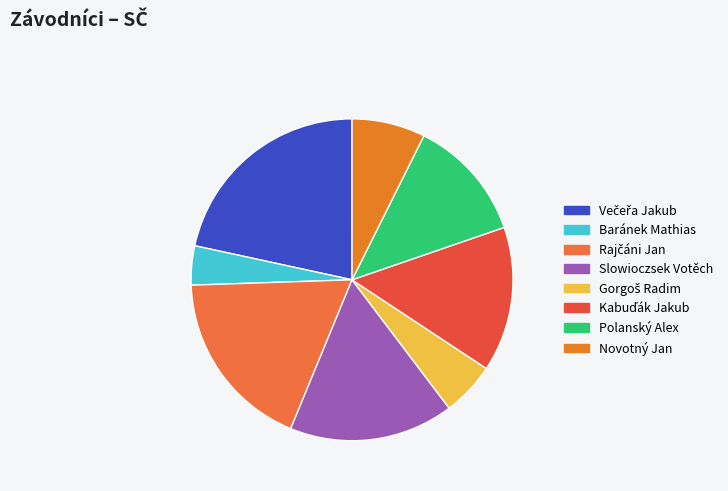

How many slices are in this pie chart?

8